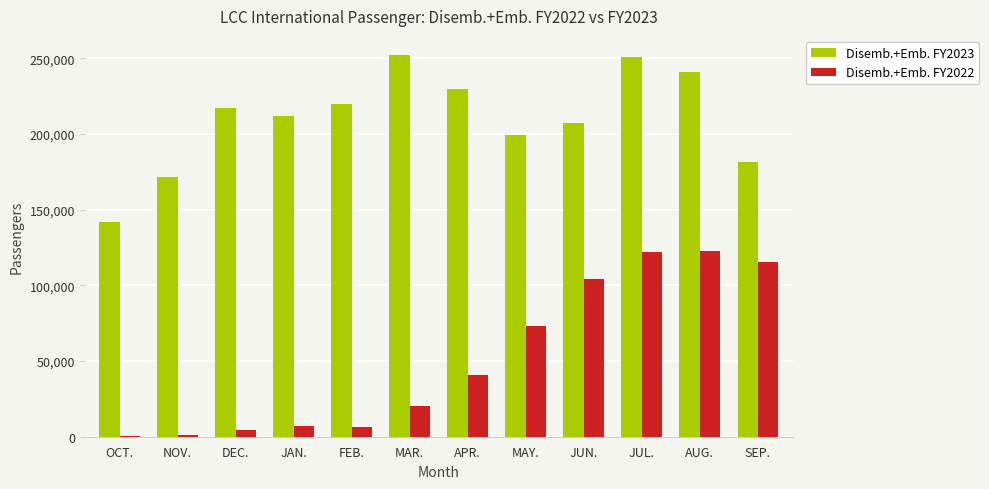

The Disemb.+Emb. FY2022 series shows 121780 at JUL.. True or false?

True